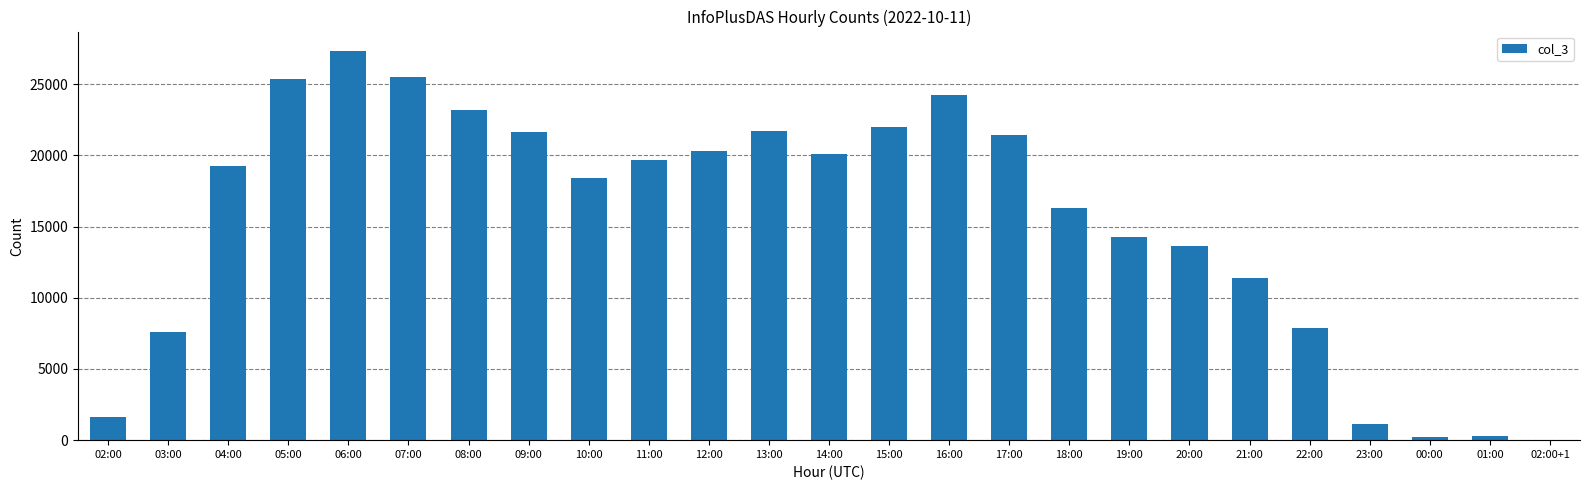

What is the average value?

15381